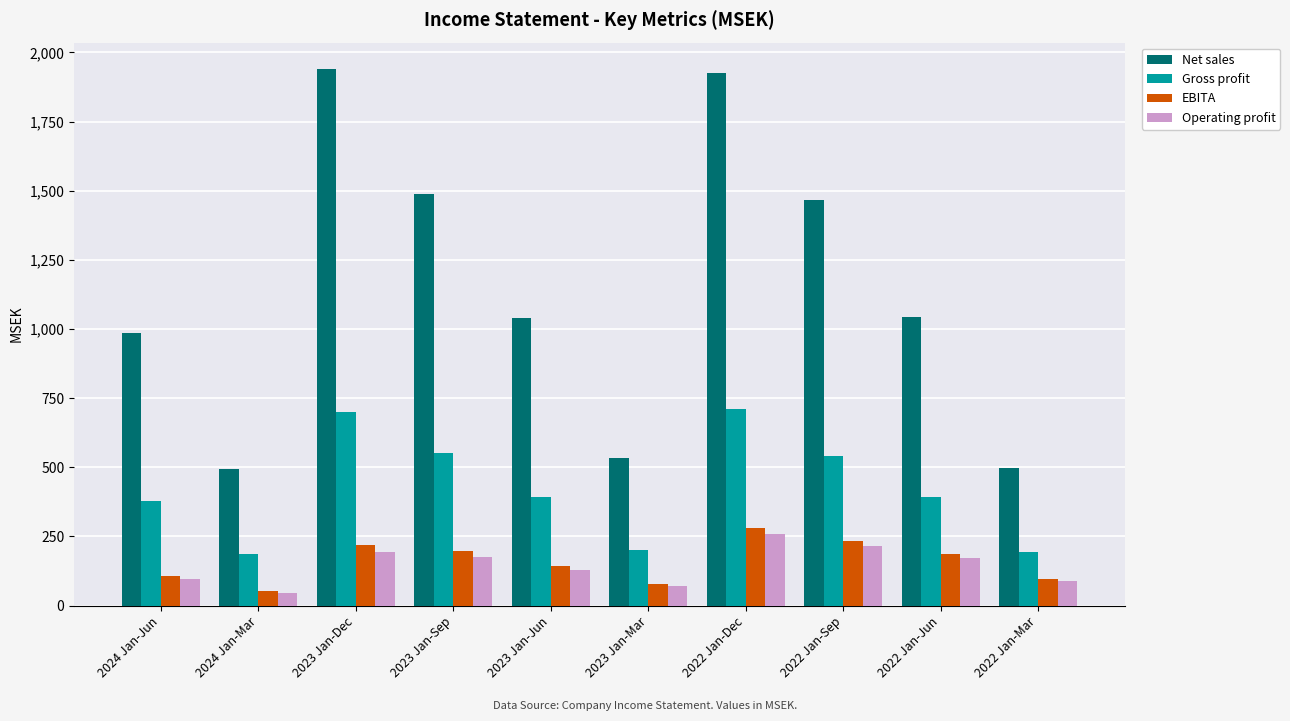

Read the Operating profit value at 2024 Jan-Mar.

46.9